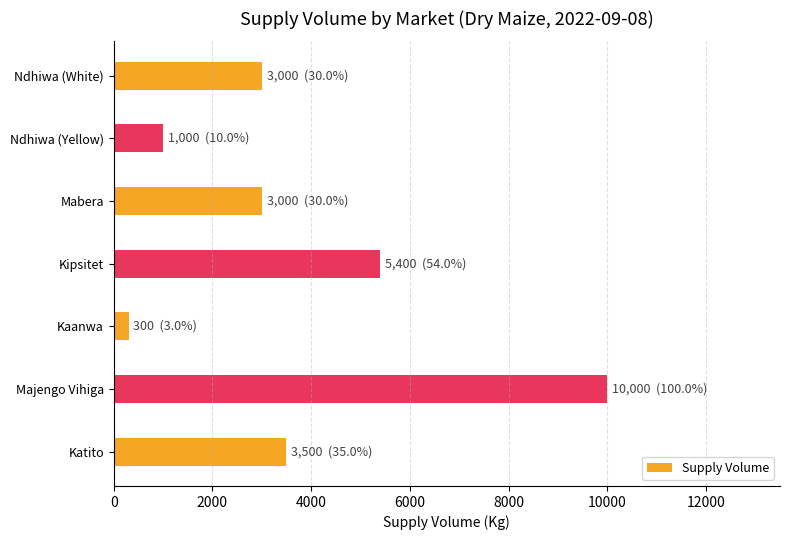

What is the maximum value shown in the chart?

10000